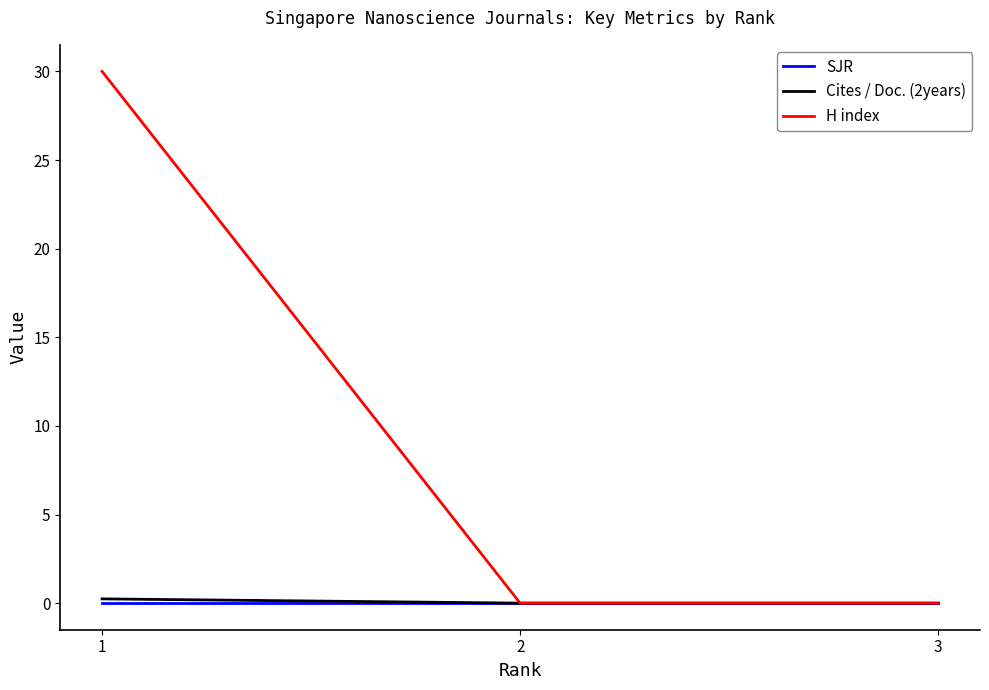

What is the difference between the maximum and second lowest values in the Cites / Doc. (2years) series?

0.2